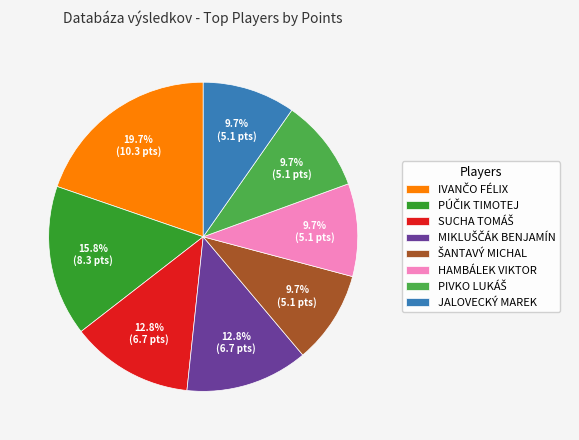

What percentage do JALOVECKÝ MAREK and HAMBÁLEK VIKTOR together represent?

19.4%